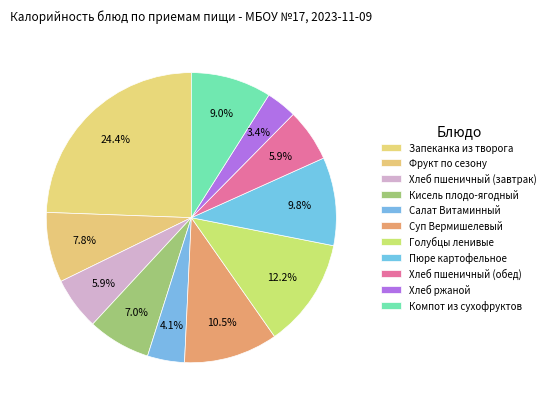

Does Кисель плодо-ягодный account for over 50% of the chart?

No